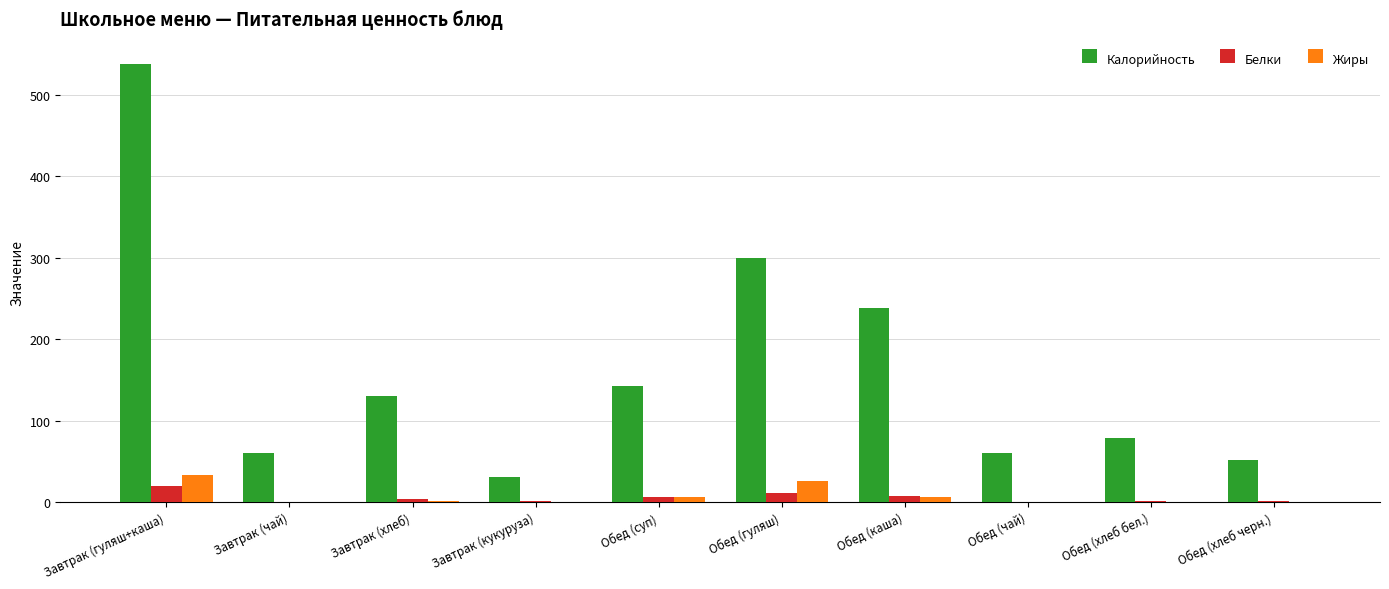

Between Обед (каша) and Обед (хлеб черн.), which series saw the biggest shift?

Калорийность